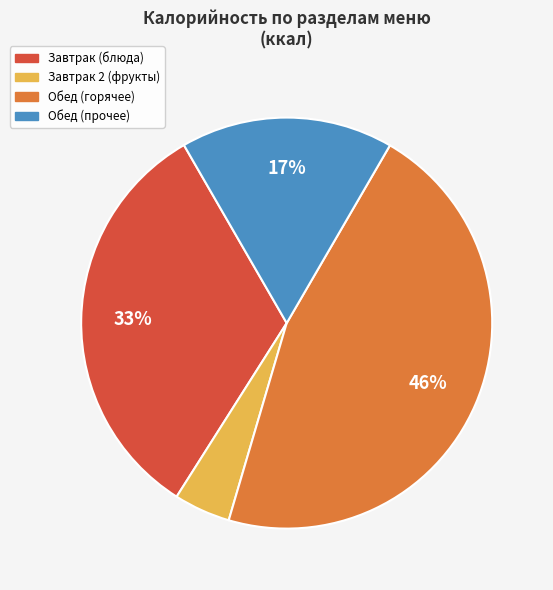

Does any single category account for the majority?

No